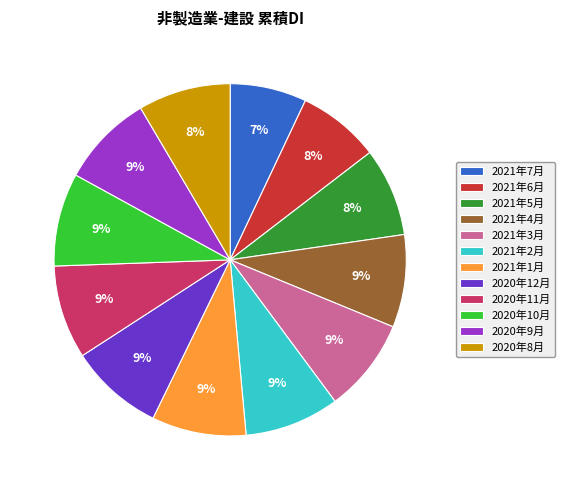

Between 2020年12月 and 2021年5月, which is larger?

2020年12月